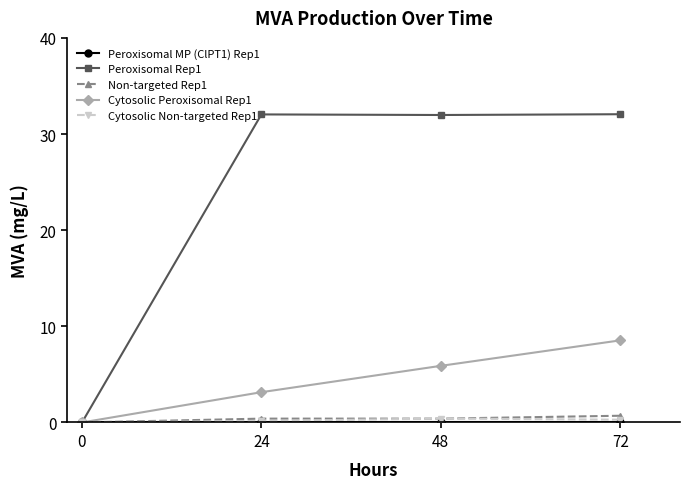

What is the value of the Cytosolic Peroxisomal Rep1 point at the 3rd from the left?

5.9